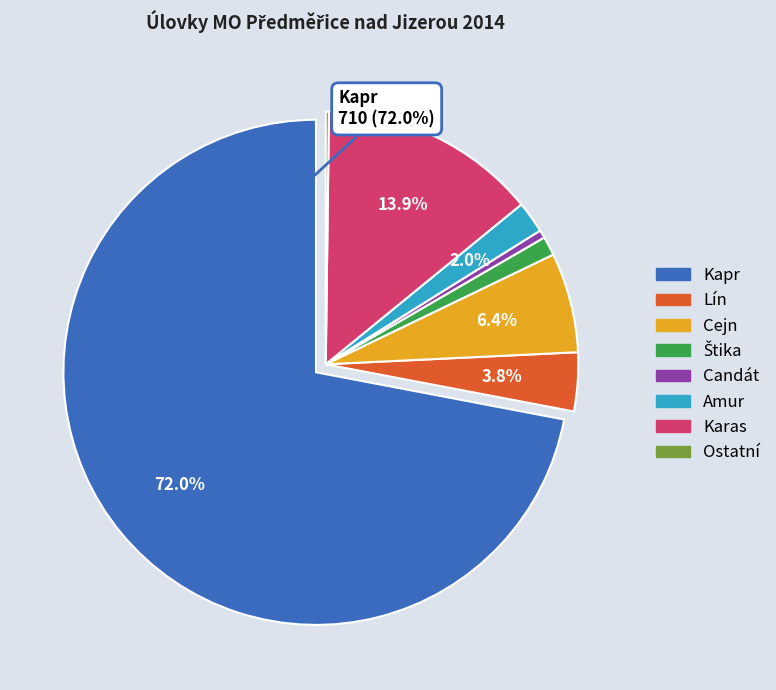

What percentage is NOT represented by Karas?

86.1%